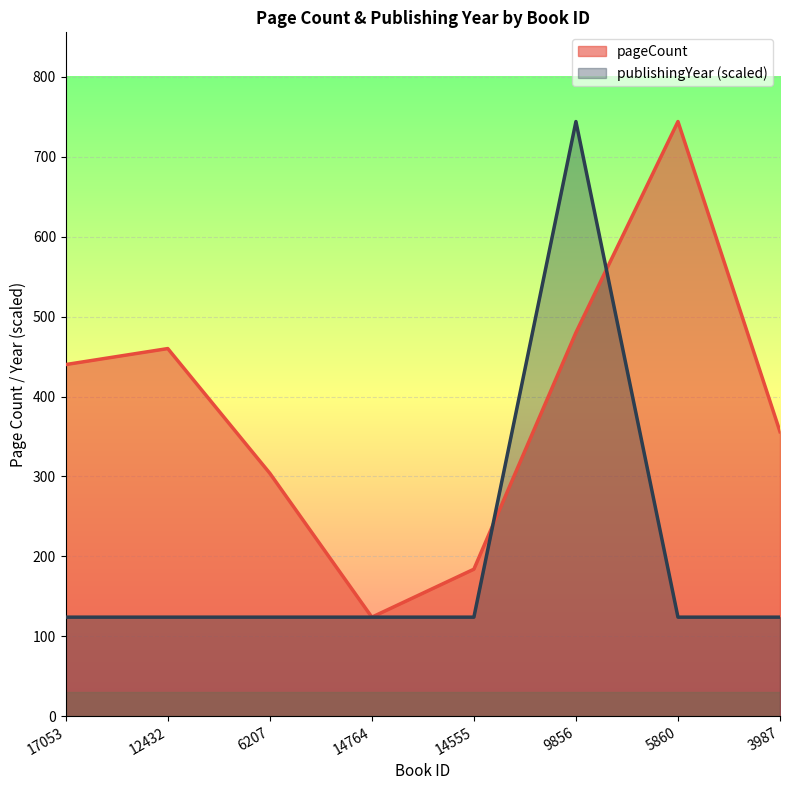

Reading left to right, transcribe all the data shown in this chart.

pageCount: 17053=440	12432=460	6207=304	14764=124	14555=184	9856=480	5860=744	3987=356
publishingYear: 17053=124	12432=124	6207=124	14764=124	14555=124	9856=744	5860=124	3987=124